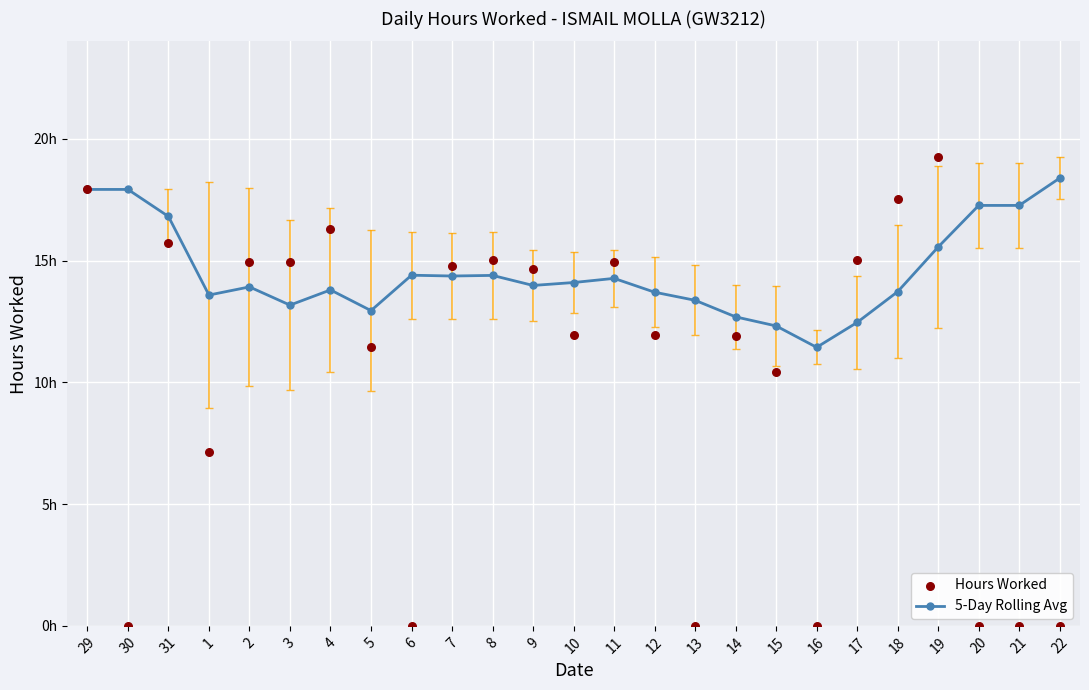

At which category is the sum across all series the highest?

29